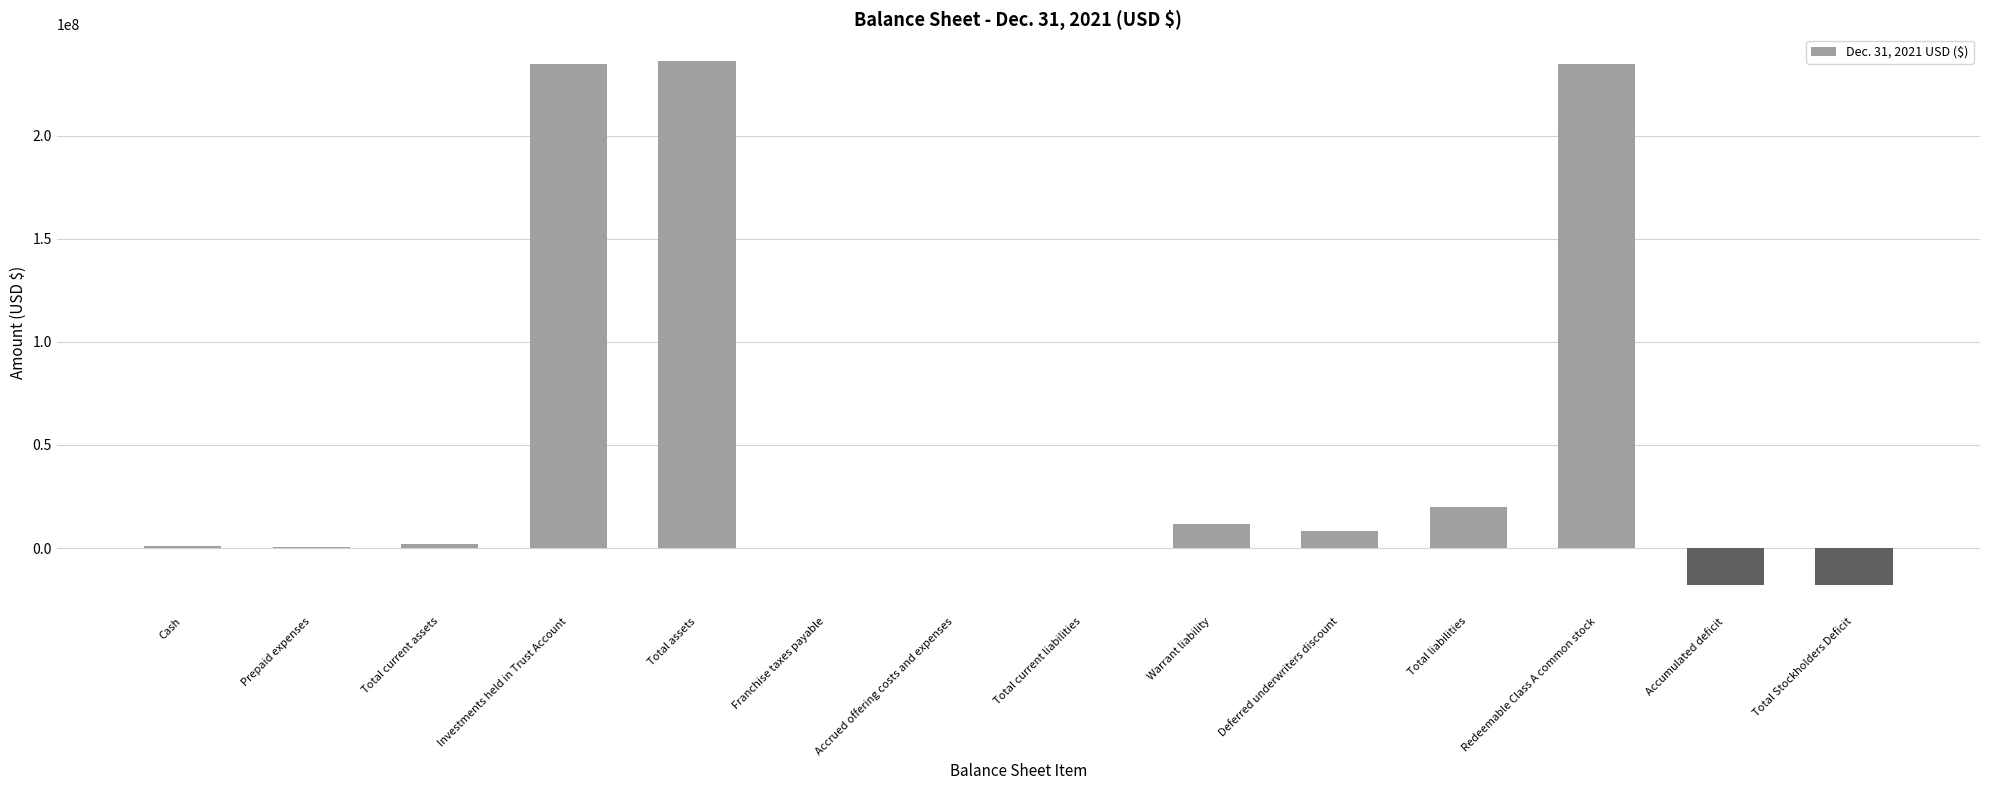

Are the bars grouped side by side (vs. stacked)?

No